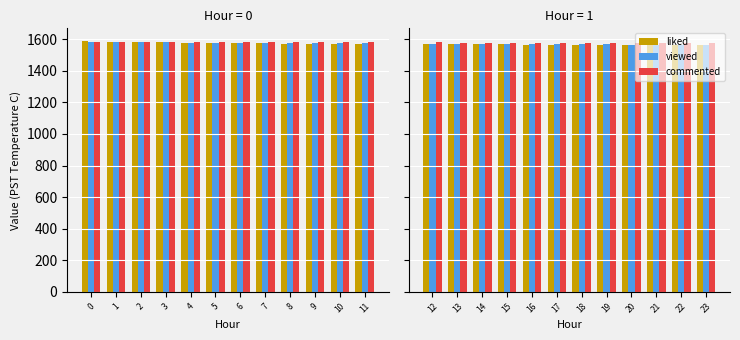

What is the value of the viewed bar at the 4th from the left?

1571